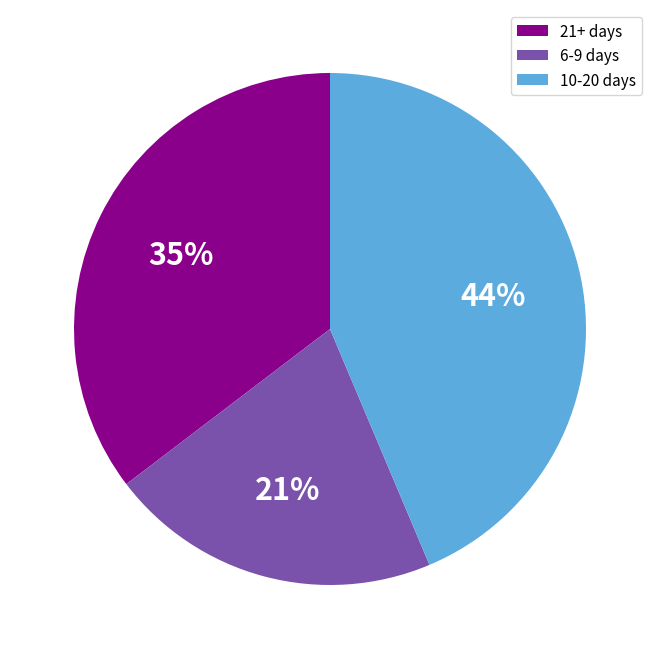

How many slices are in this pie chart?

3